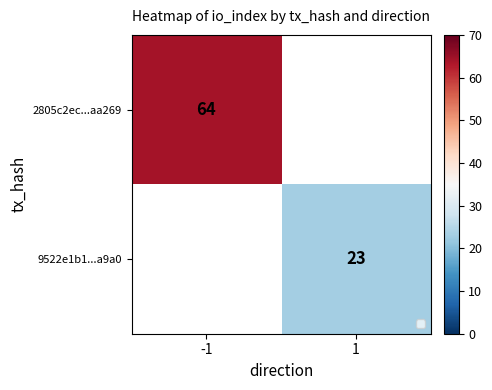

Is the value of 2805c2ec...aa269 at 1 greater than the value of 9522e1b1...a9a0 at 1?

No